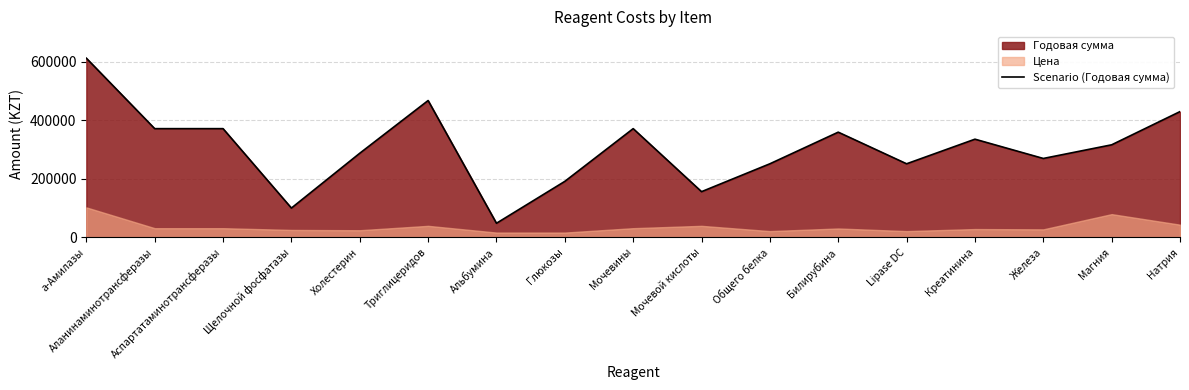

What is the label of the 2nd point from the right?

Магния